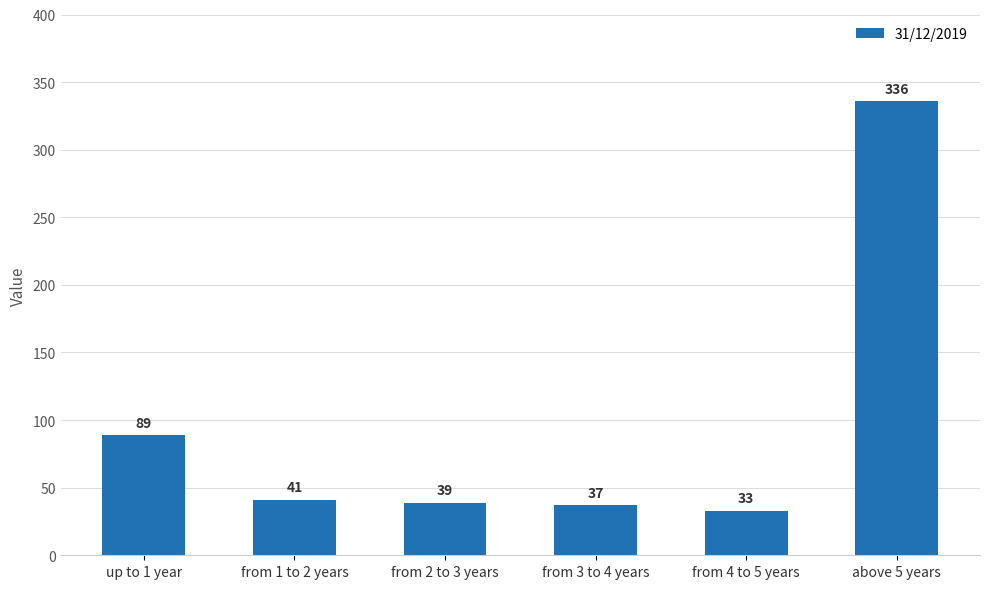

Does the chart contain any negative values?

No